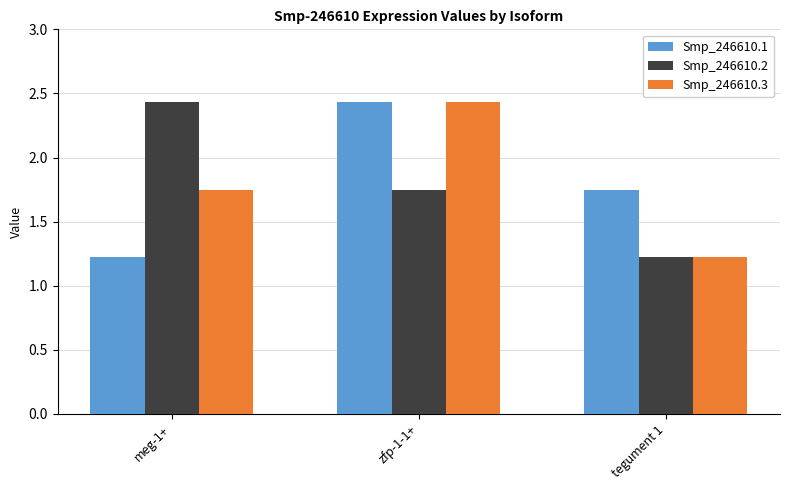

Which category has the lowest value in the Smp_246610.2 series?

tegument 1